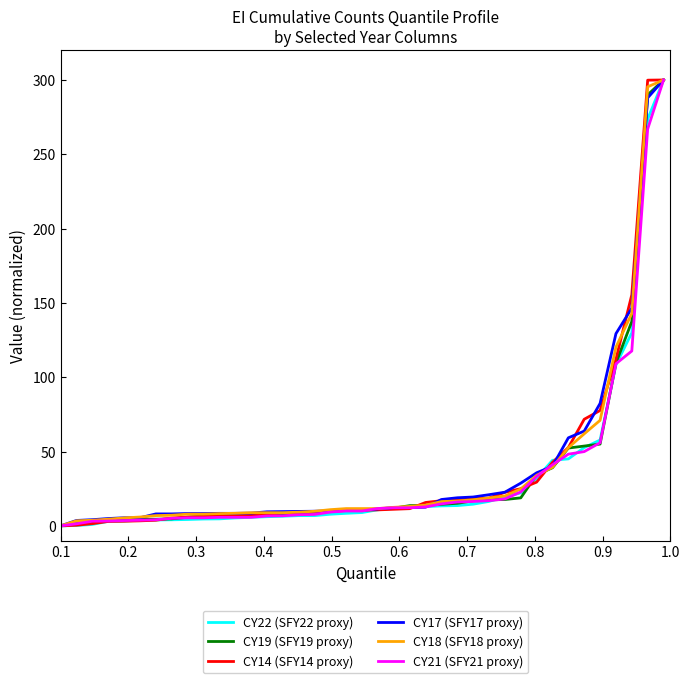

What is the maximum value for CY14 (SFY14 proxy)?

300.0